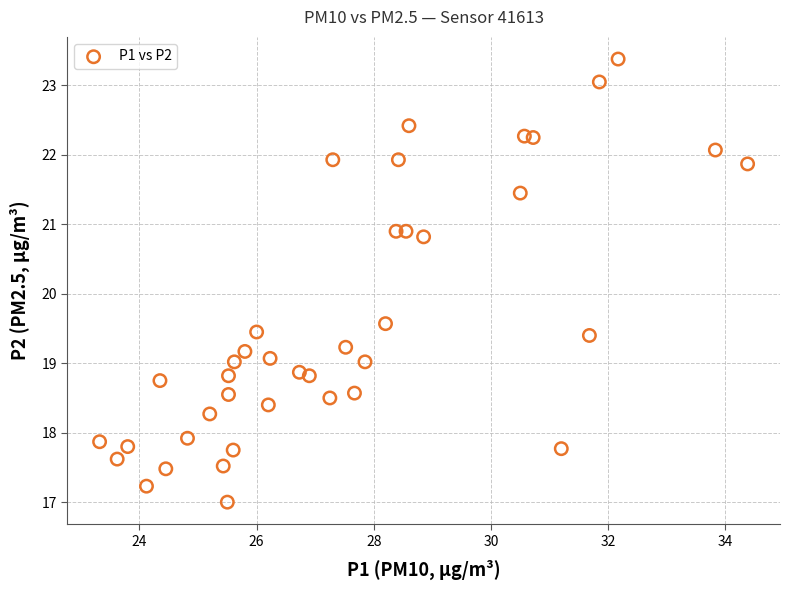

What is the range of X values (max minus min)?

11.1